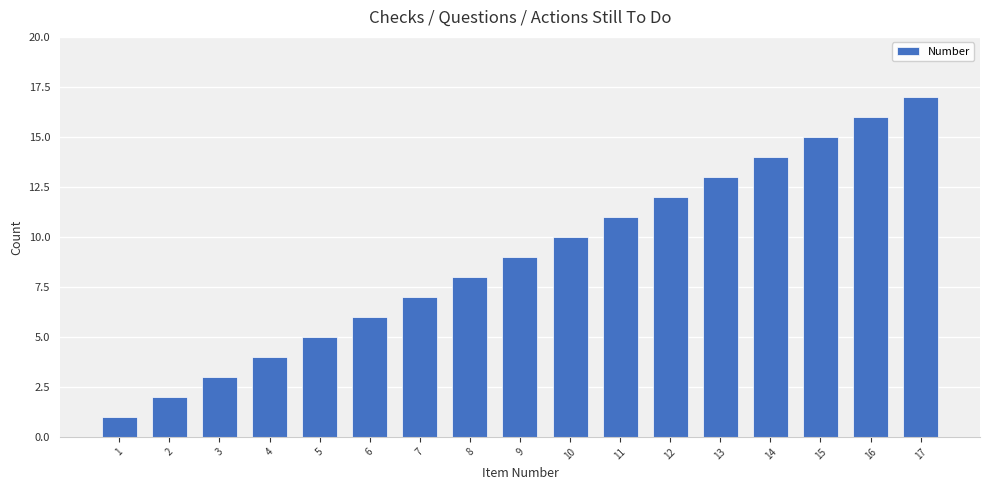

Where is the data nearest to the value 9?

9